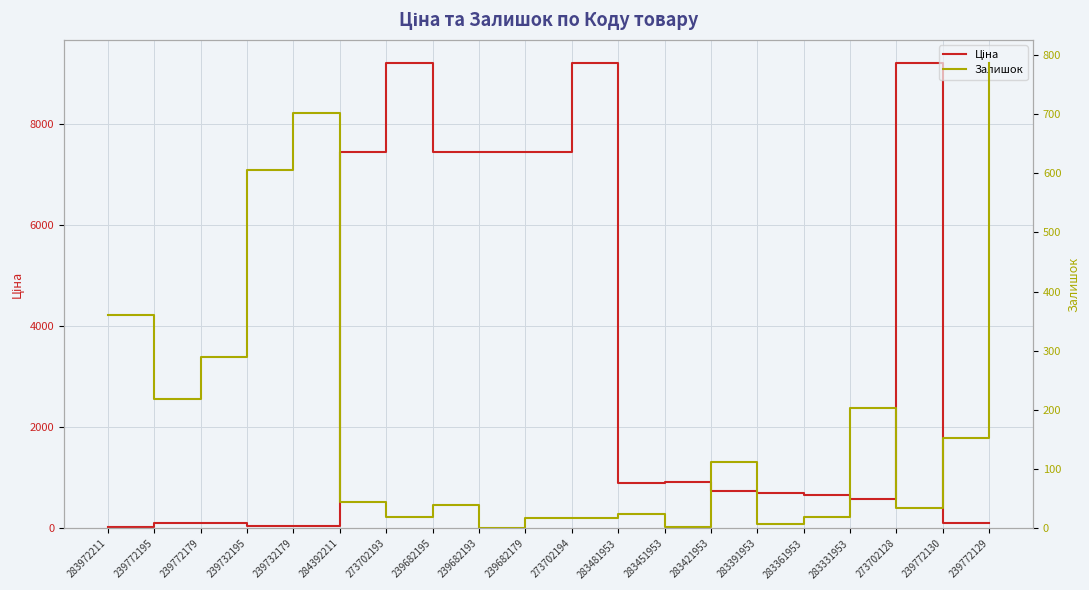

What is the approximate value of Залишок at 239772130?

153.0